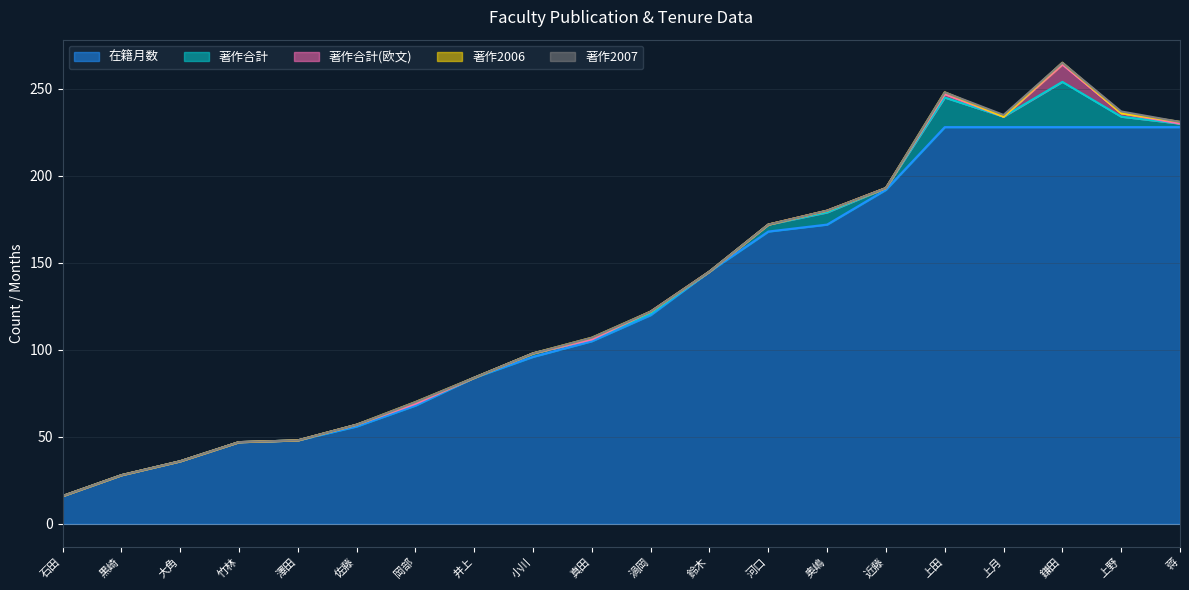

Between 上月 and 蒋, which is larger?

上月